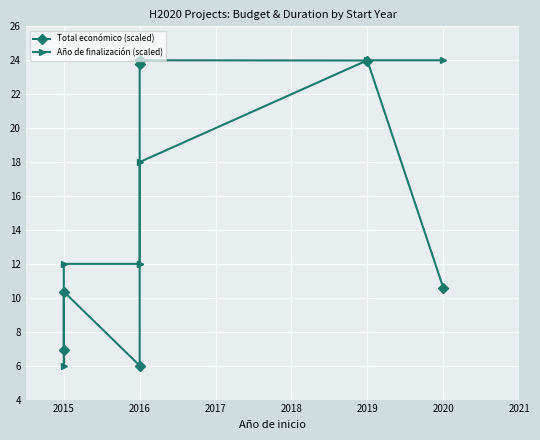

Is it true that Año de finalización (scaled) equals 3.2 at 2016?

False